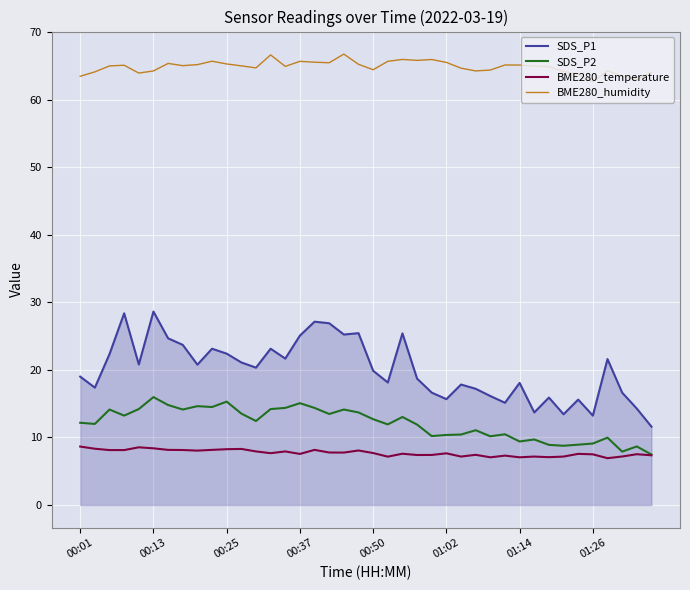

What is the minimum value for SDS_P2?

7.5